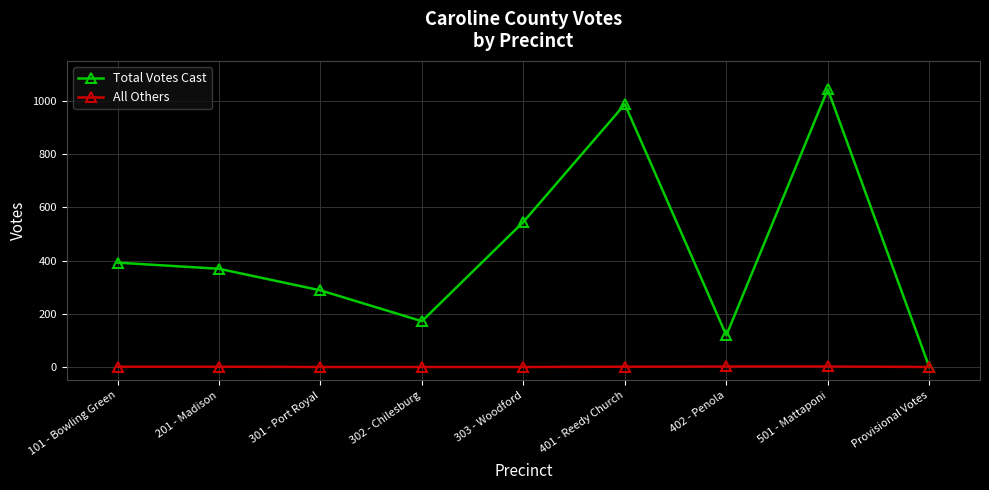

How many categories are shown in the chart?

9